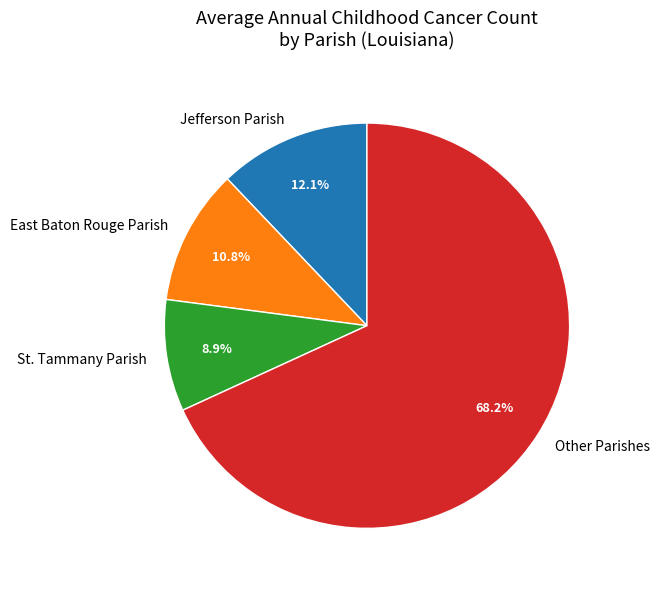

Which slice is the smallest?

St. Tammany Parish